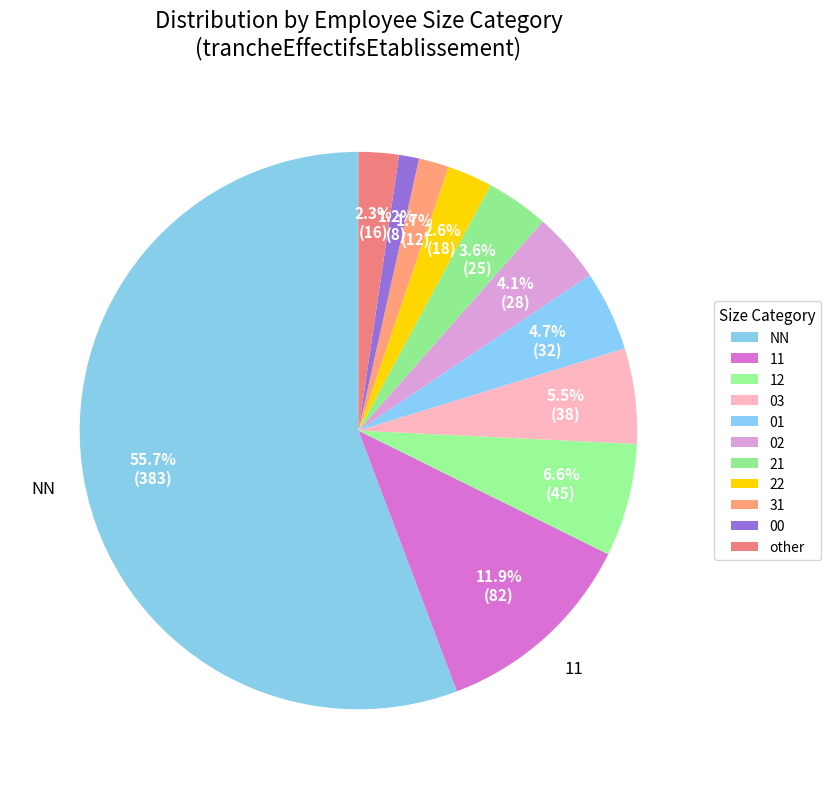

Count the number of slices in the pie.

11